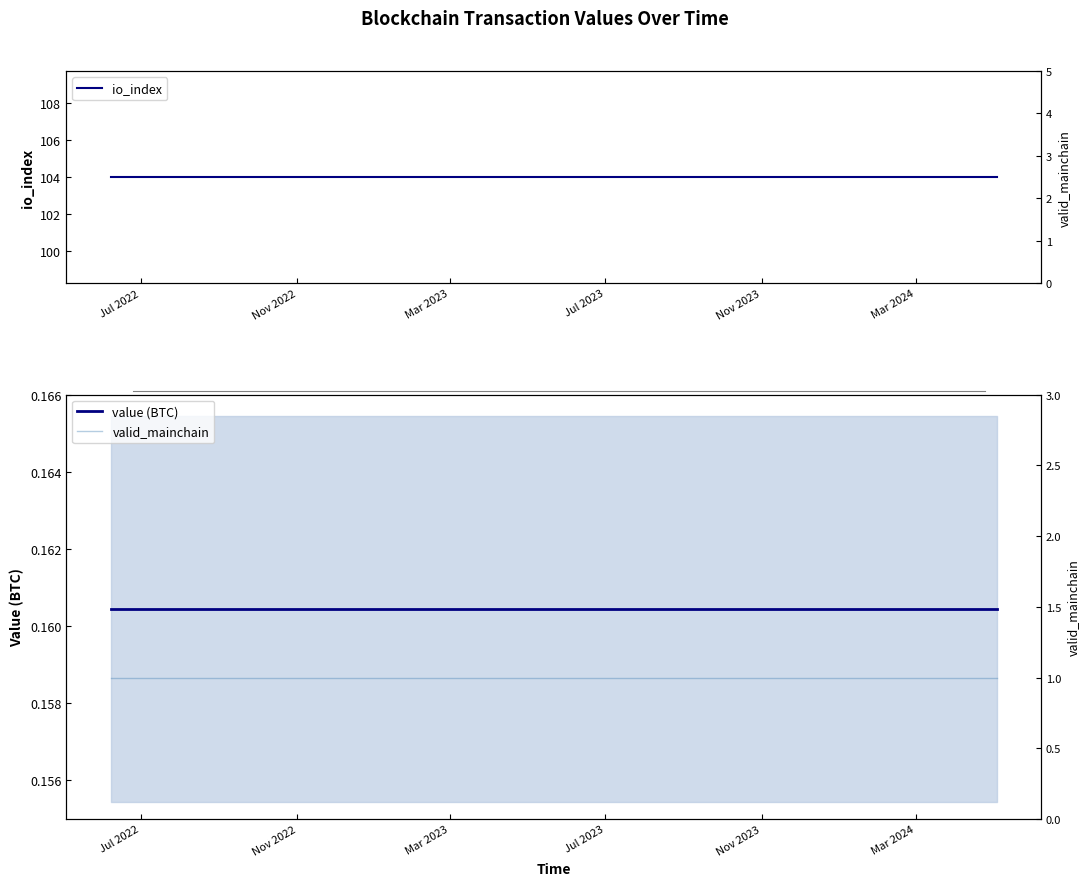

True or false: value (BTC) has more than 1 points higher than both neighbors.

False